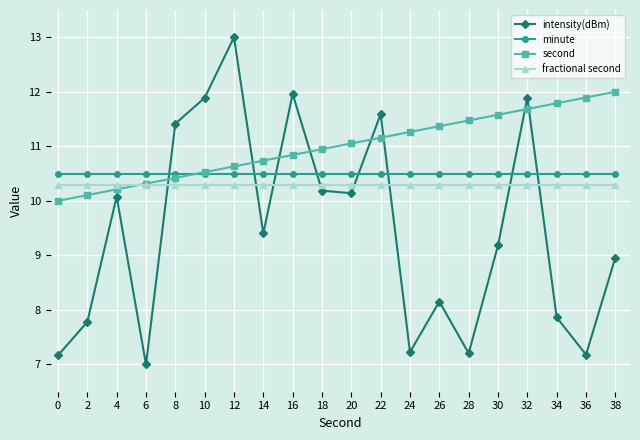

Which series changed the most between 8 and 10?

intensity(dBm)